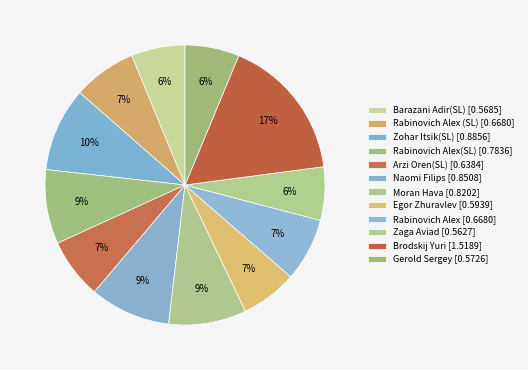

How many segments does this pie chart have?

12